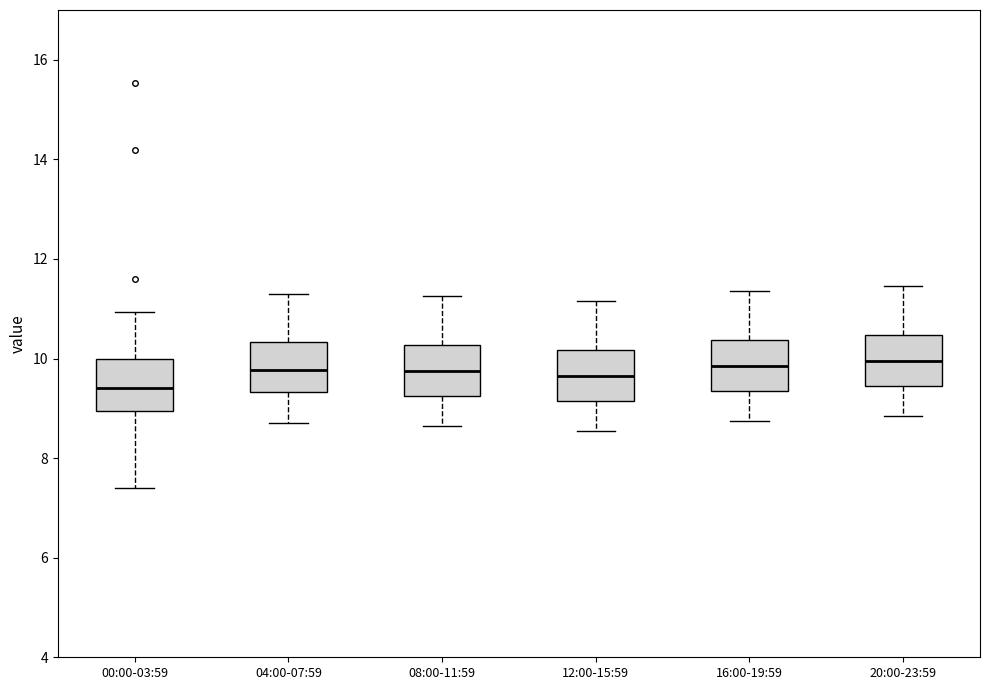

Reading left to right, transcribe this box plot: for each box, give where its median line is, the range the box spans, and where its two whiskers end, as read against the y-axis. The values are not printed on the chart, so give them approximately, as read against the axis.

00:00-03:59: median 9.4, box 9.0 to 10.0, whiskers 7.4 to 11.0
04:00-07:59: median 9.8, box 9.4 to 10.4, whiskers 8.8 to 11.4
08:00-11:59: median 9.8, box 9.2 to 10.2, whiskers 8.6 to 11.2
12:00-15:59: median 9.6, box 9.2 to 10.2, whiskers 8.6 to 11.2
16:00-19:59: median 9.8, box 9.4 to 10.4, whiskers 8.8 to 11.4
20:00-23:59: median 10.0, box 9.4 to 10.4, whiskers 8.8 to 11.4